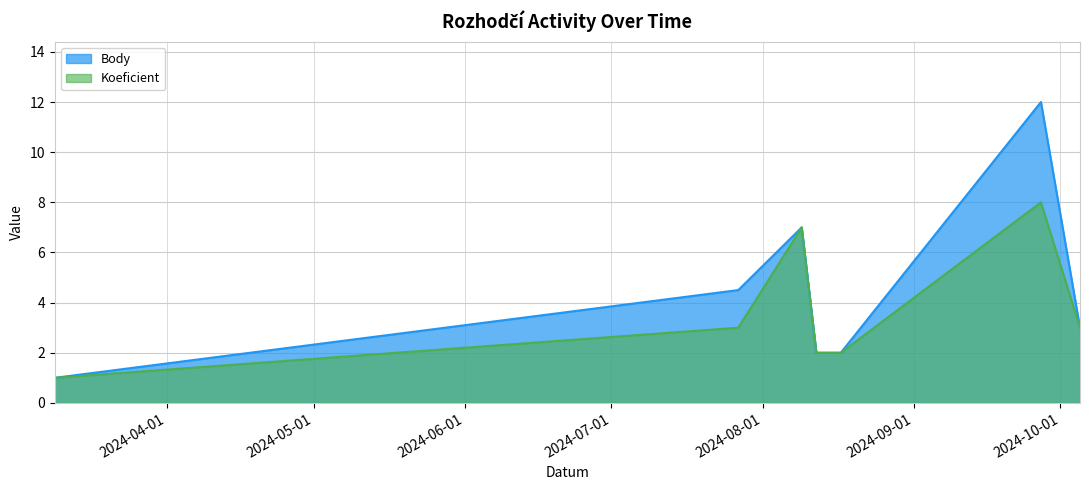

True or false: Body and Koeficient intersect in this chart.

False